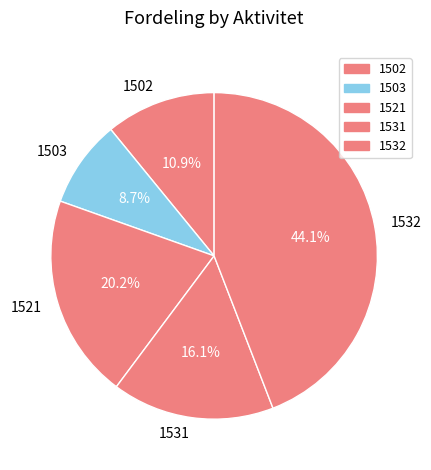

Rank the categories by value from highest to lowest.

1532, 1521, 1531, 1502, 1503